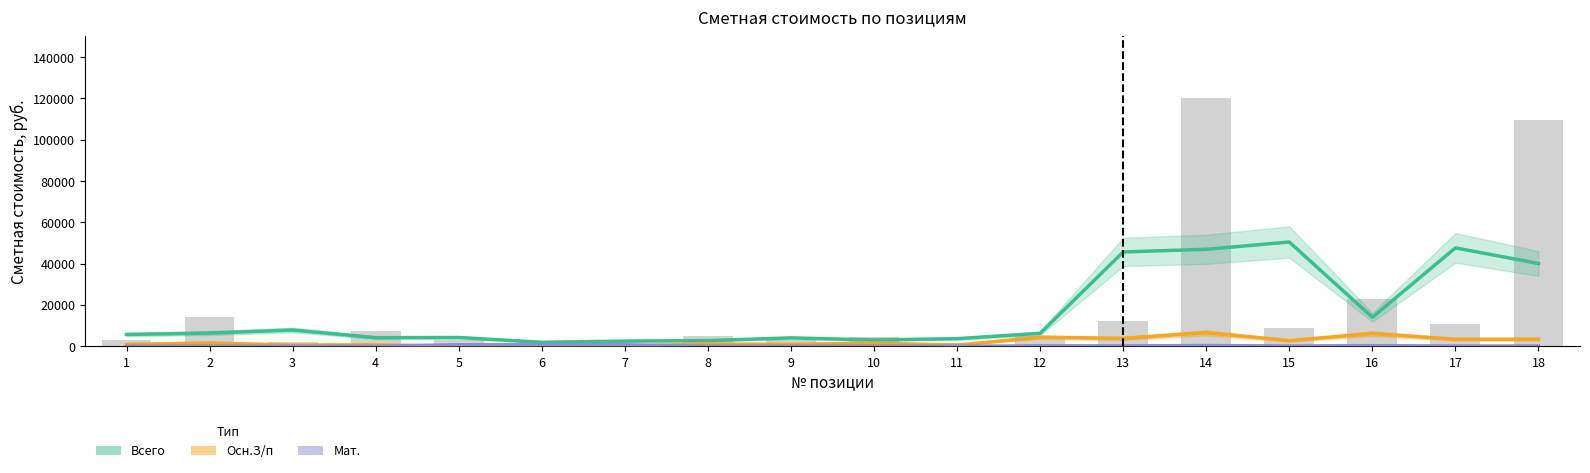

How many groups of bars are there?

18